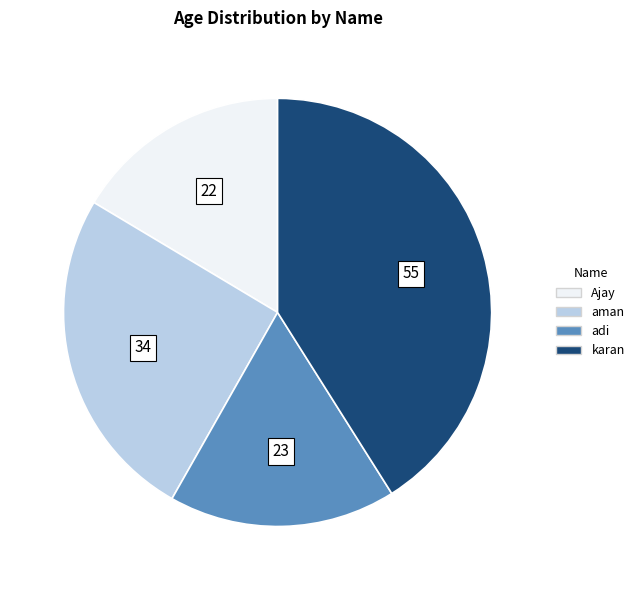

What is the largest slice in the pie chart?

karan